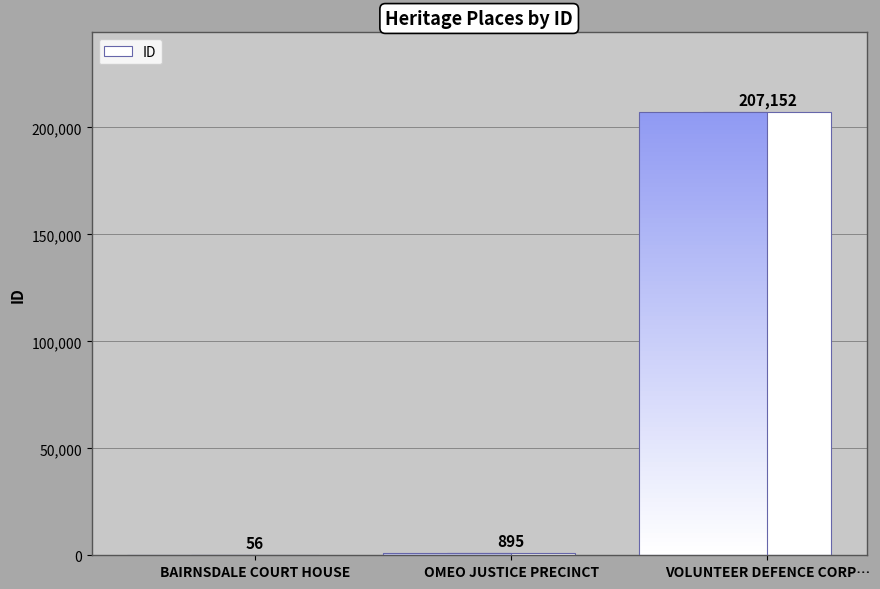

At which label is the value closest to 103604?

OMEO JUSTICE PRECINCT